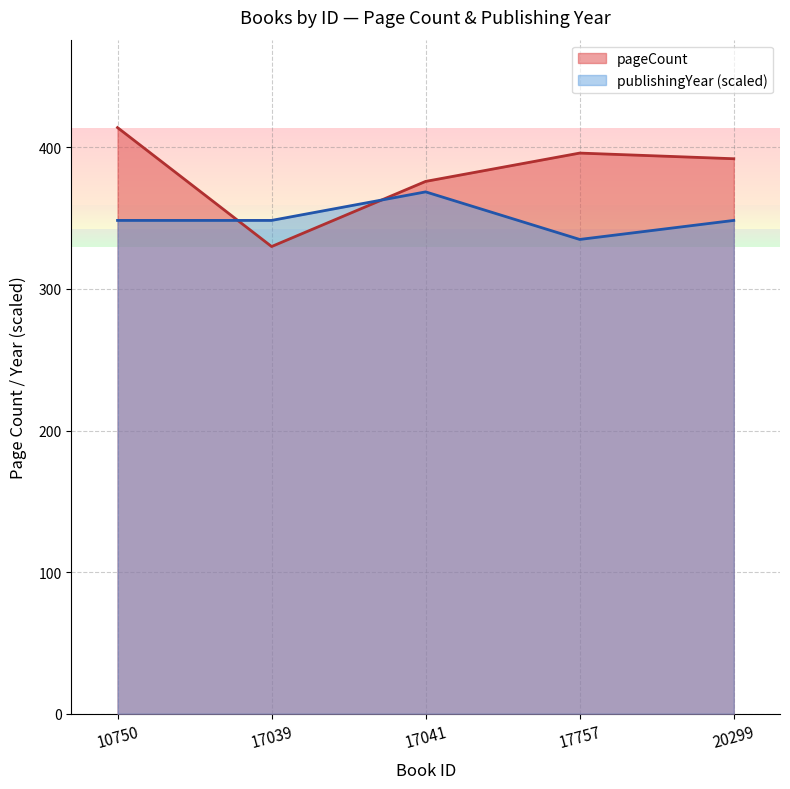

Which series has the largest total across all categories?

pageCount